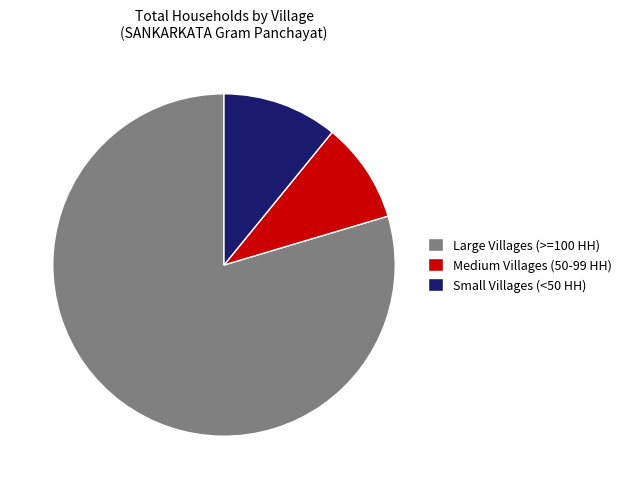

Which slice is the smallest?

Medium Villages (50-99 HH)